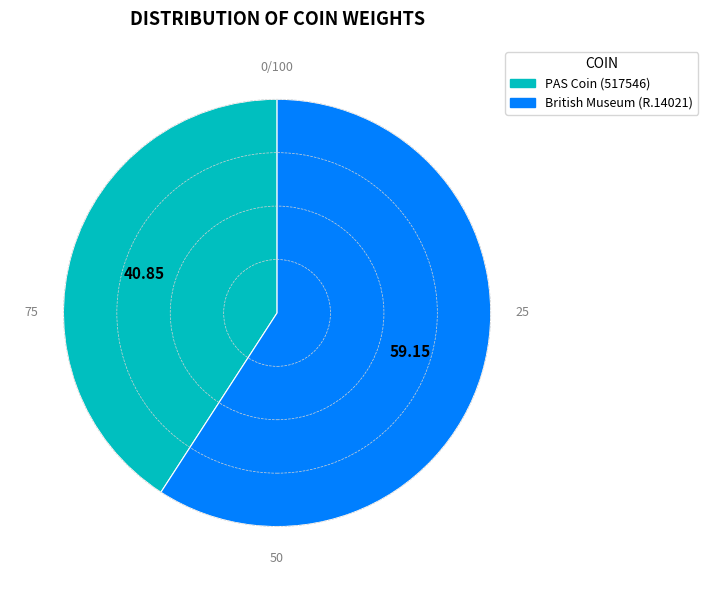

Which category has the biggest portion of the pie?

British Museum (R.14021)